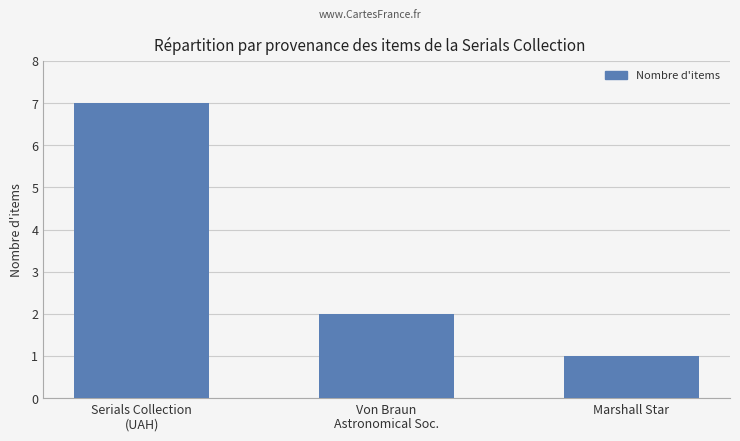

What is the difference between the values at Marshall Star and Serials Collection
(UAH)?

6